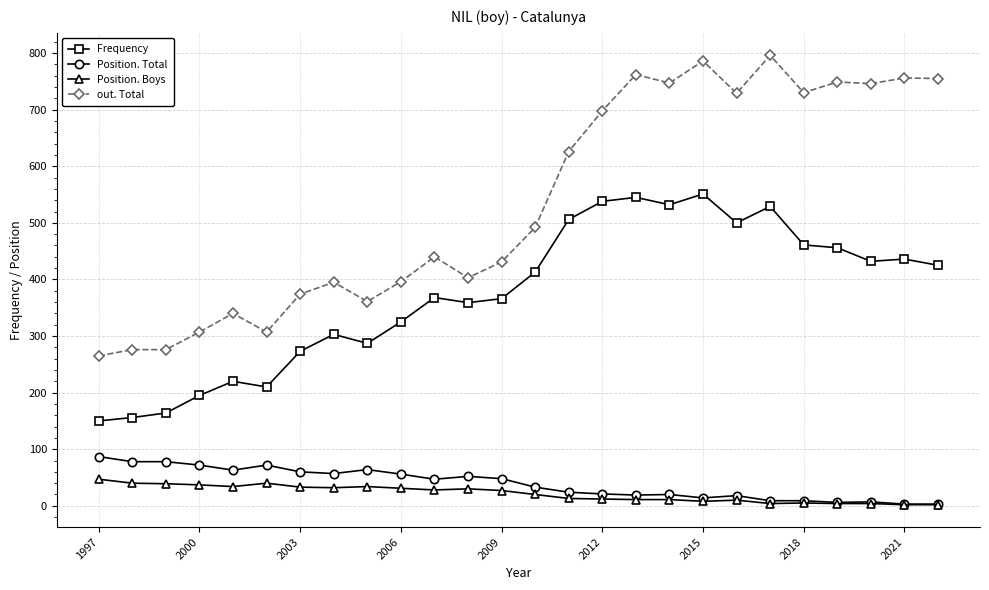

Which series has the largest total across all categories?

out. Total